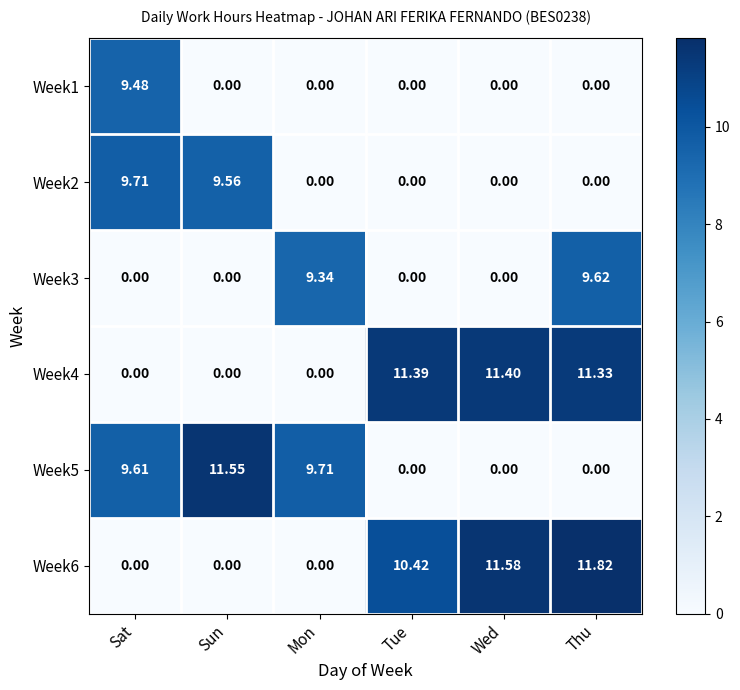

How many distinct data groups are displayed?

6